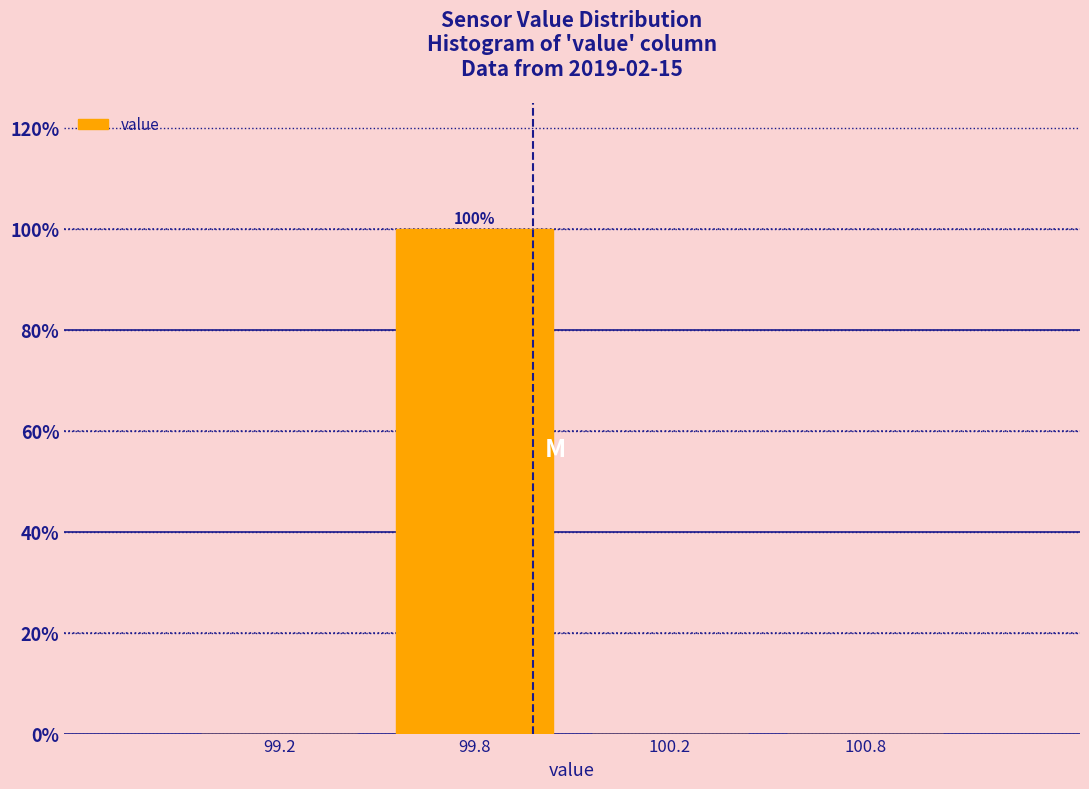

Reading right to left, extract all data points from this chart.

100.8=0	100.2=0	99.8=100	99.2=0